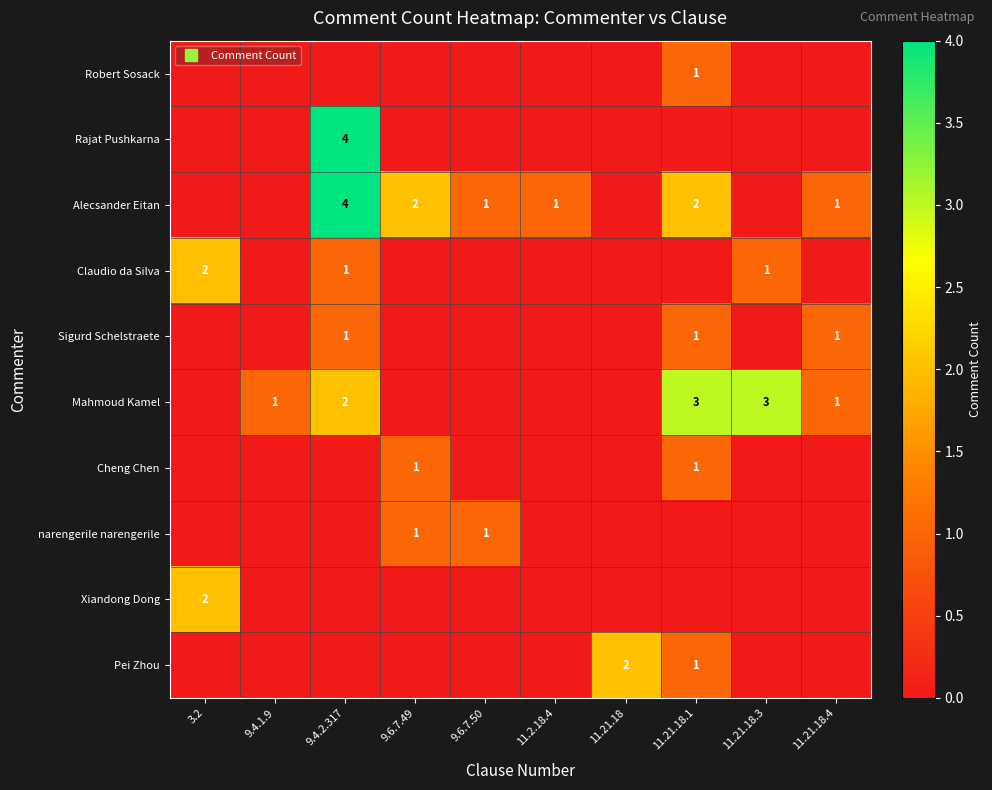

The Robert Sosack series shows 1 at 9.4.2.317. True or false?

False